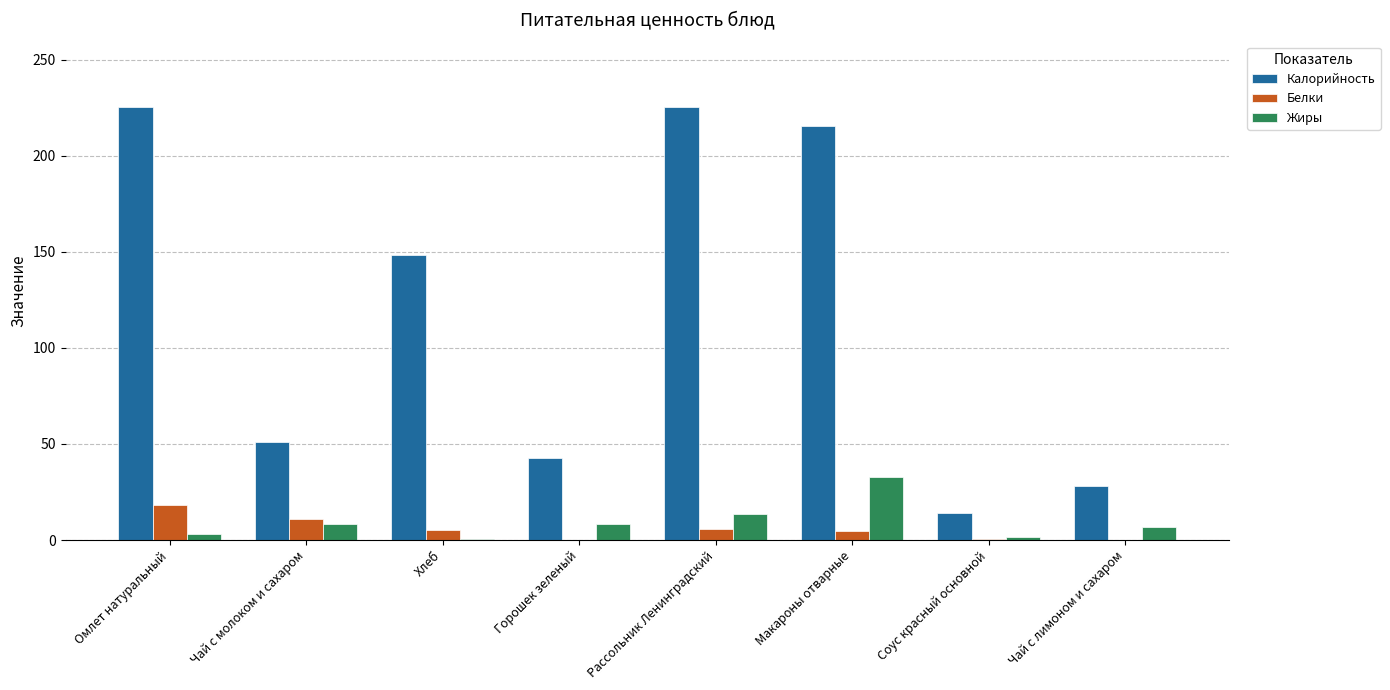

Which series has the largest total across all categories?

Калорийность